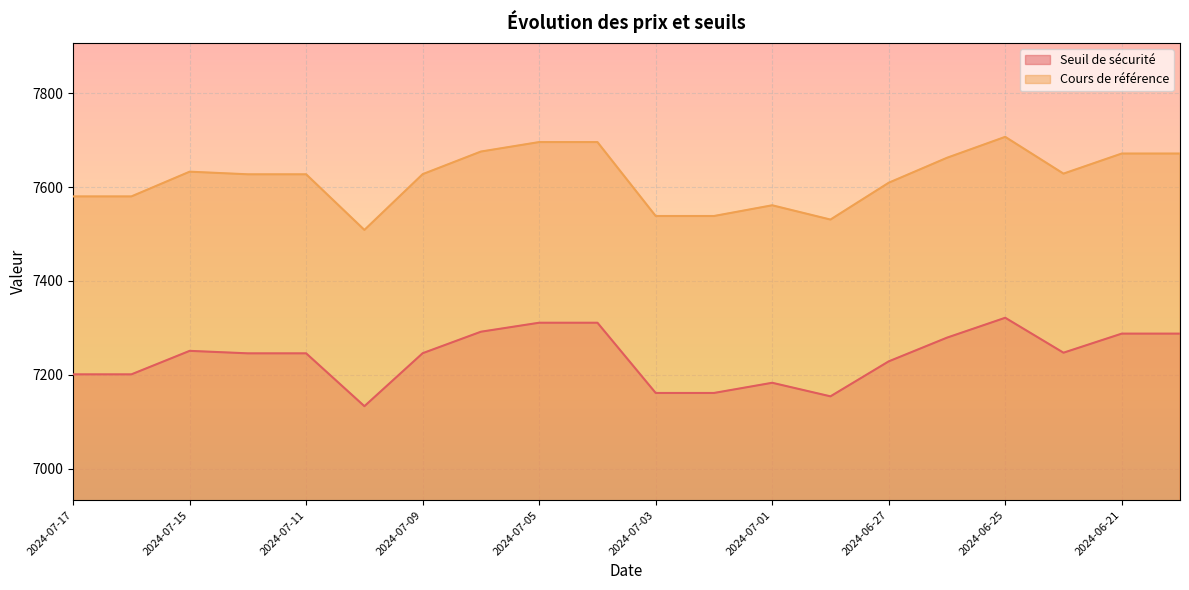

Which has a higher value, 2024-07-02 or 2024-06-21?

2024-06-21